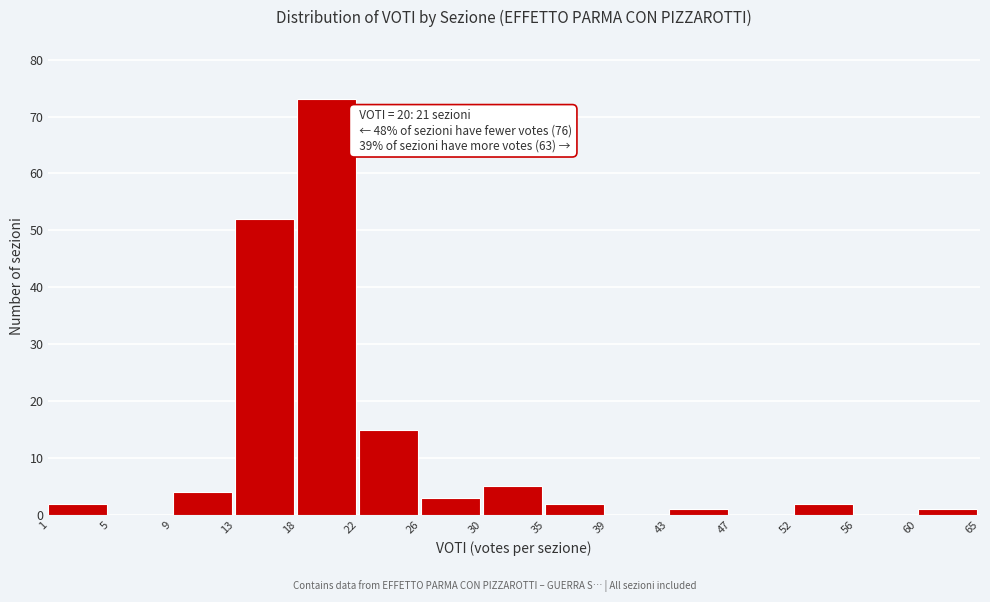

Reading left to right, what are all the values shown in this chart?

1=2	5=0	9=4	13=52	18=73	22=15	26=3	30=5	35=2	39=0	43=1	47=0	52=2	56=0	60=1